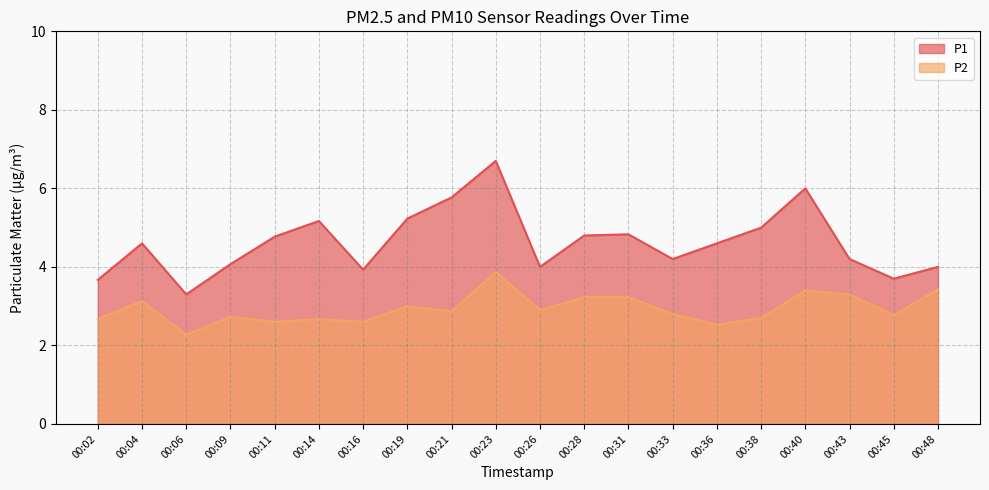

What is the value of the P1 point at the 7th from the left?

3.9